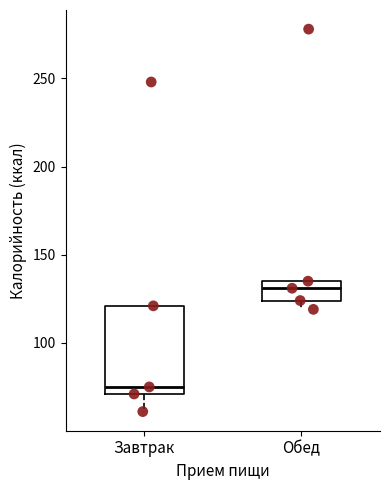

Comparing the boxes themselves (not the whiskers), which one is the tallest?

Завтрак